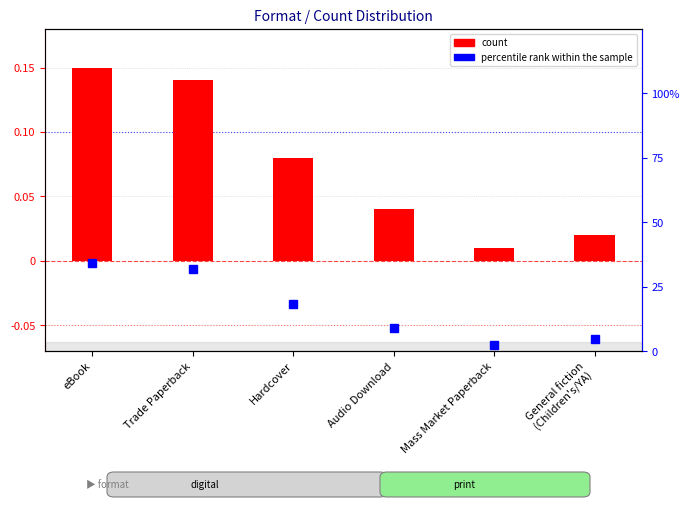

What is the label of the 4th bar from the right?

Hardcover